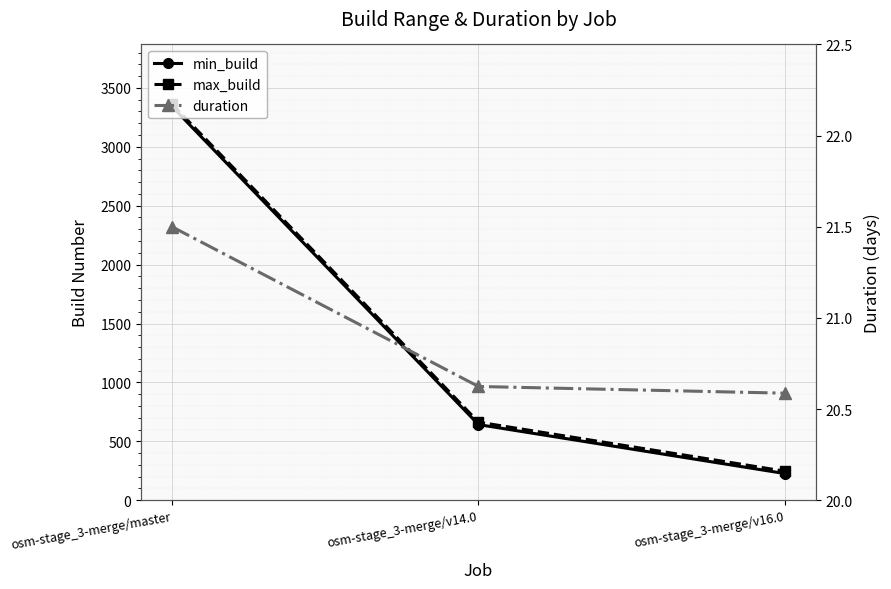

At which category does the chart reach its minimum across all series?

osm-stage_3-merge/v16.0